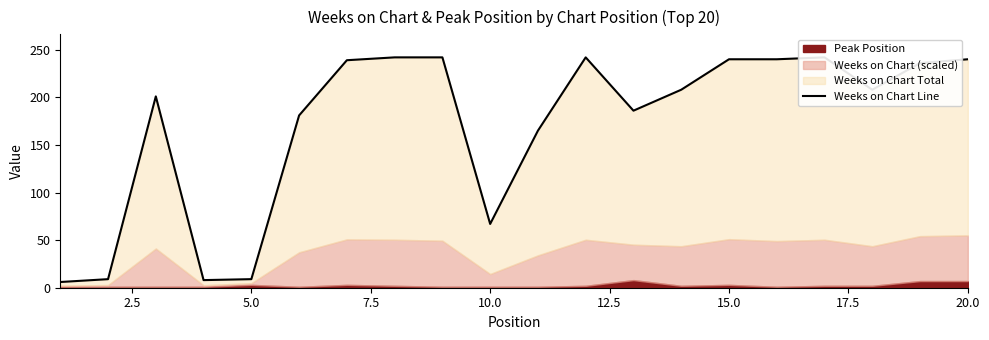

How many lines are shown in the chart?

1